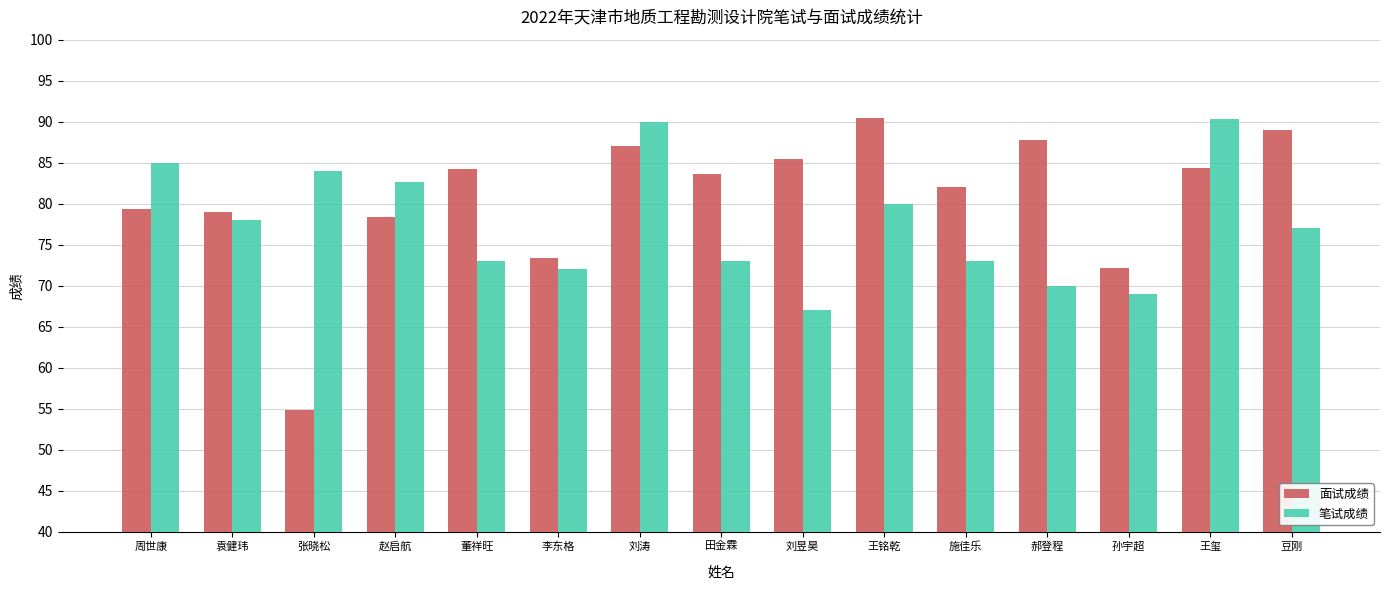

What is the spread (max minus min) of values at 刘昱昊?

18.4